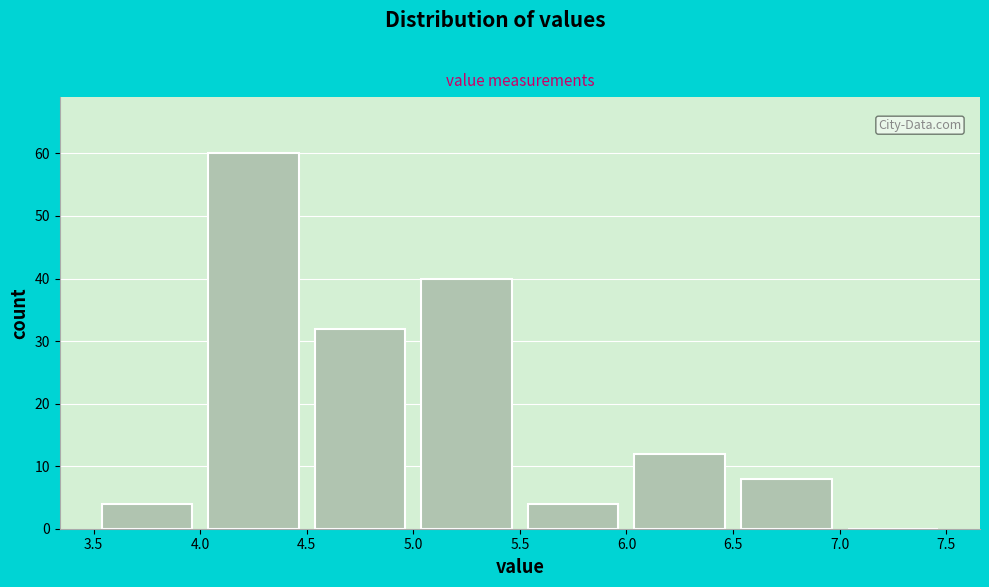

How tall is the bar that spans 5.5 to 6.0 on the x-axis? The values are not printed on the chart, so give them approximately, as read against the axis.

4